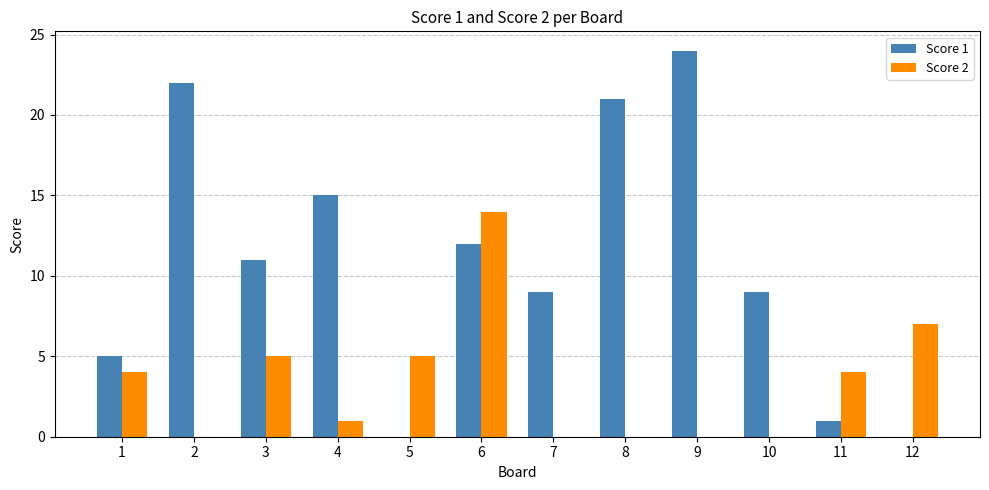

Is it true that Score 1 equals 0 at 5?

True